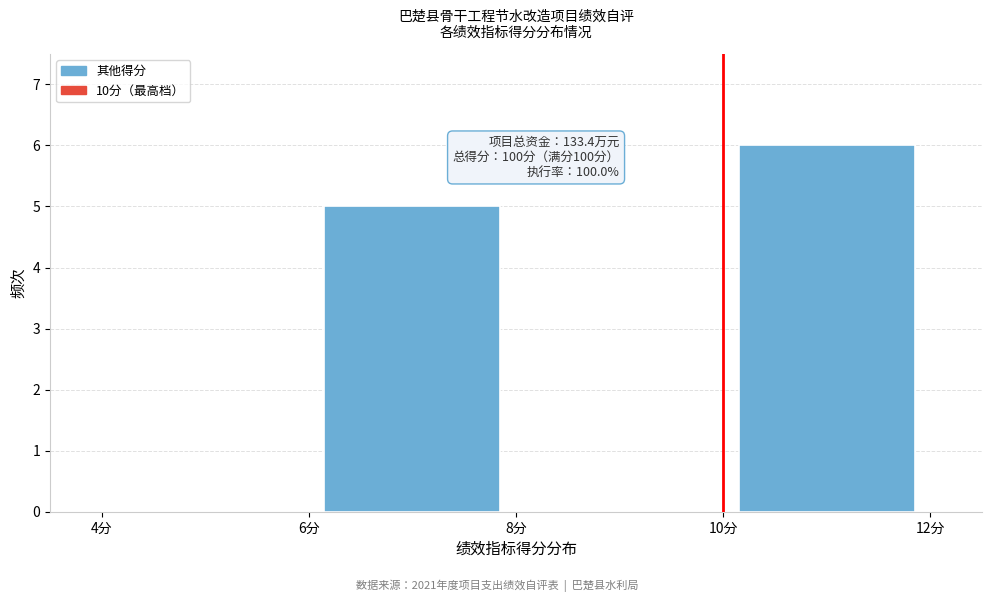

Over which range of the x-axis is the bar tallest?

10 to 12